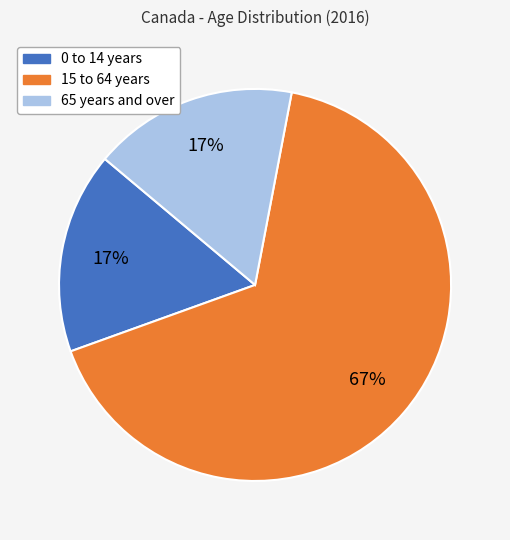

Is the sum of 15 to 64 years and 0 to 14 years greater than half?

Yes